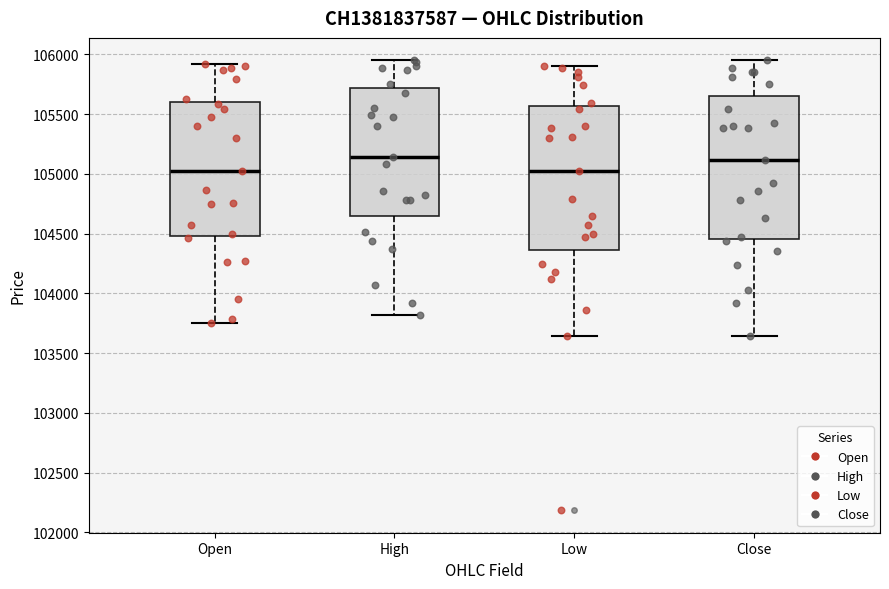

Reading left to right, read every box against the y-axis: the position of its median line, the range the box covers, and the ends of its whiskers. The values are not printed on the chart, so give them approximately, as read against the axis.

Open: median 105050, box 104500 to 105600, whiskers 103750 to 105900
High: median 105150, box 104650 to 105700, whiskers 103800 to 105950
Low: median 105050, box 104350 to 105550, whiskers 103650 to 105900
Close: median 105100, box 104450 to 105650, whiskers 103650 to 105950